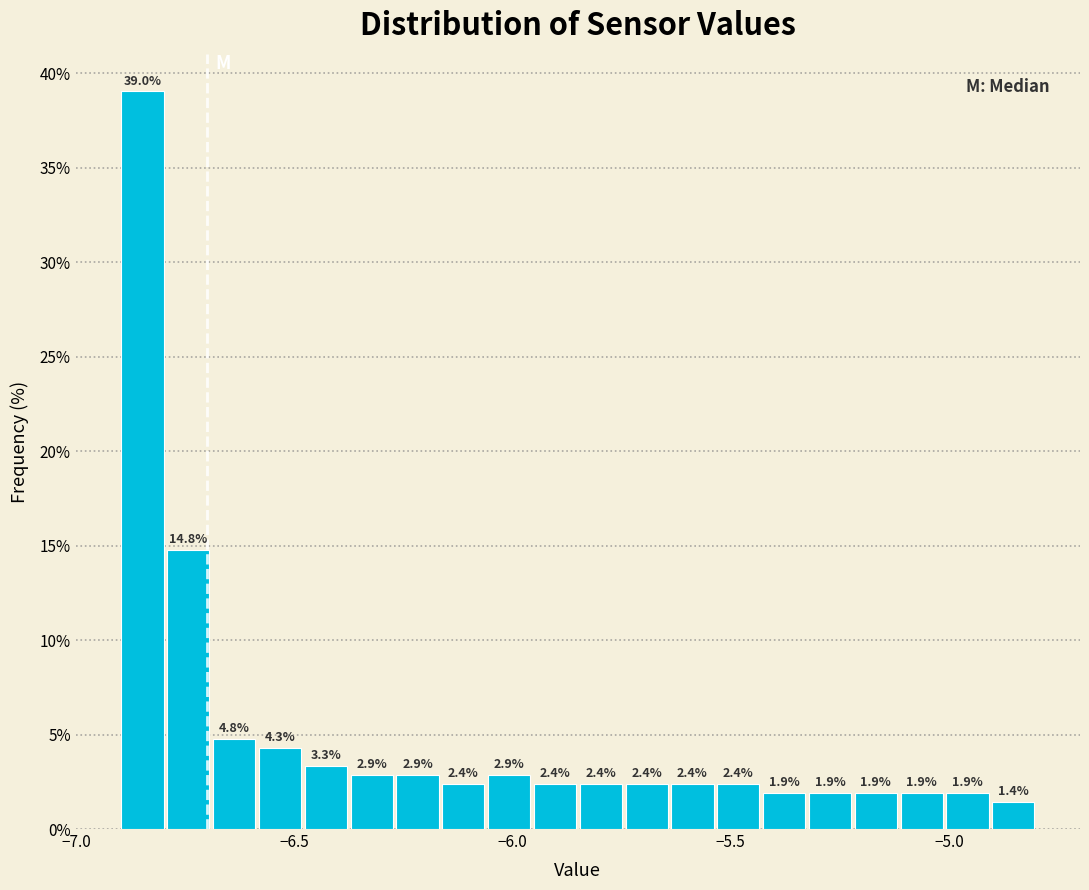

Read against the x-axis, roughly where is the centre of the tallest bar?

-6.85